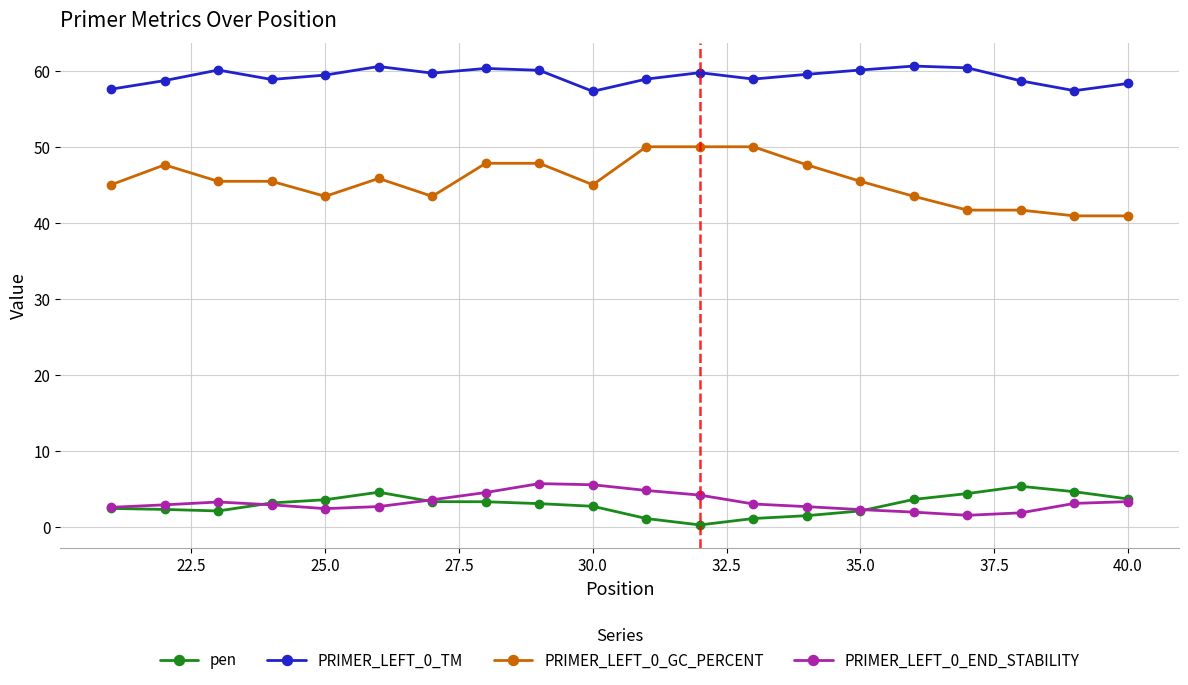

True or false: PRIMER_LEFT_0_END_STABILITY and PRIMER_LEFT_0_TM cross at least once.

False